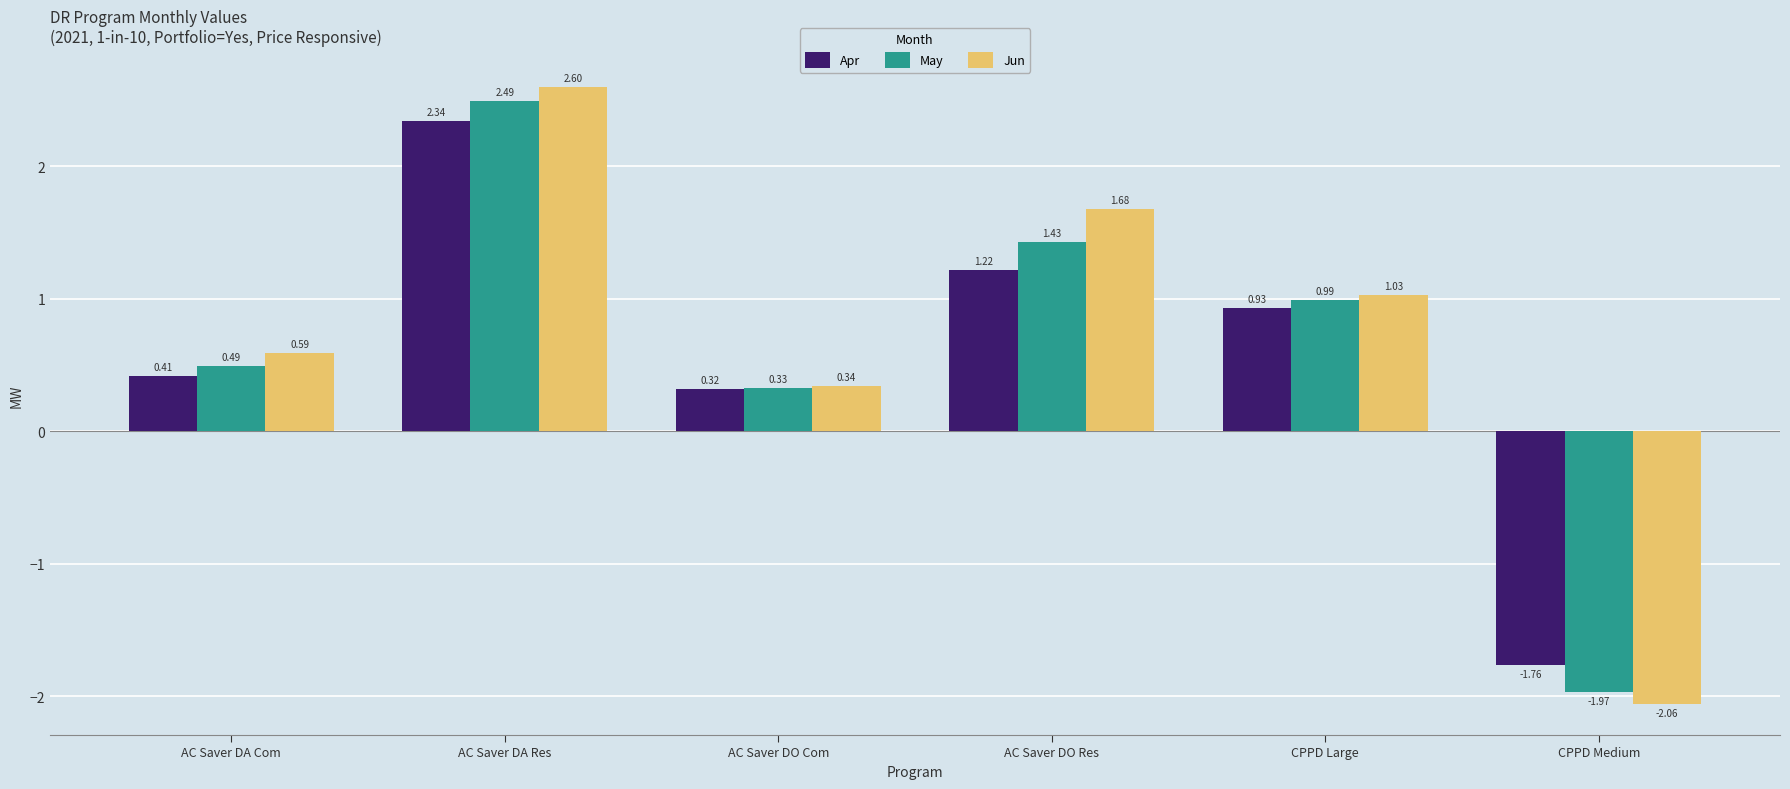

Rank the series by their average value, from highest to lowest.

Jun, May, Apr